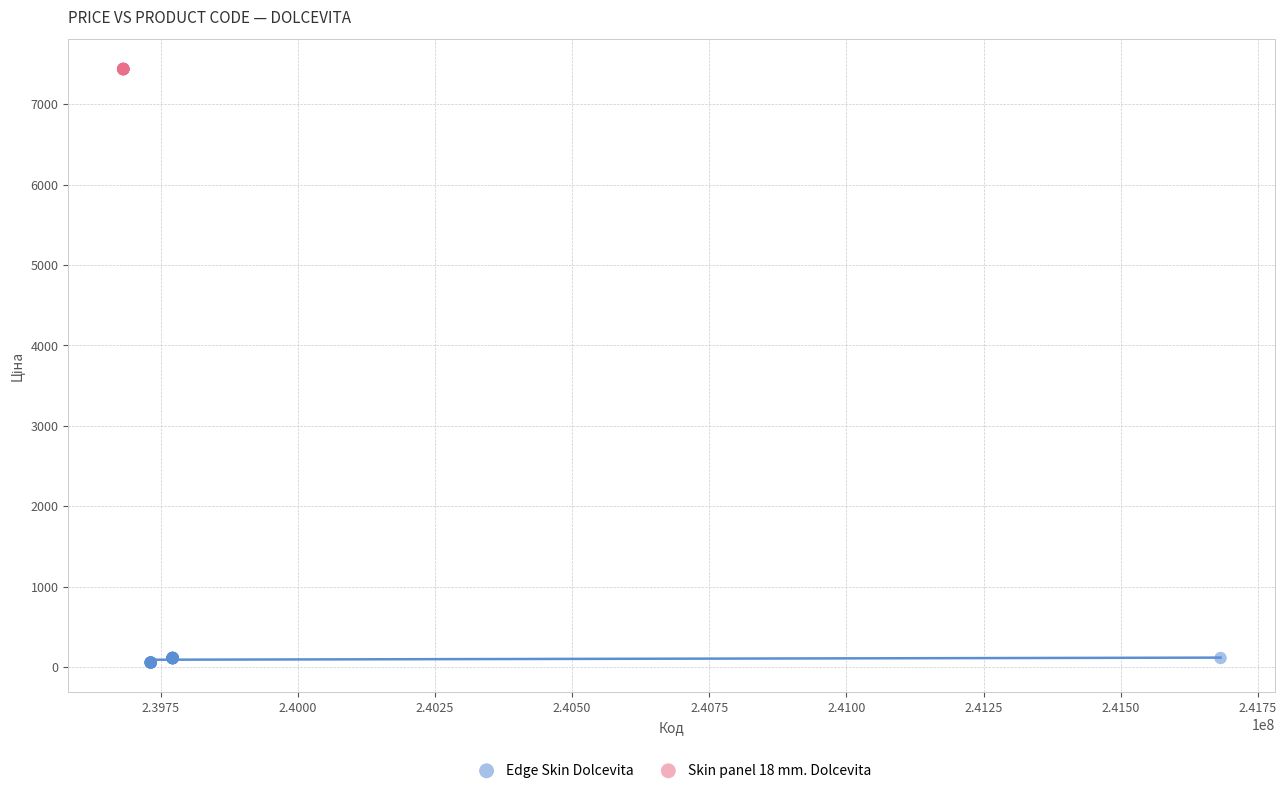

Which series contains the highest Y value?

Skin panel 18 mm. Dolcevita